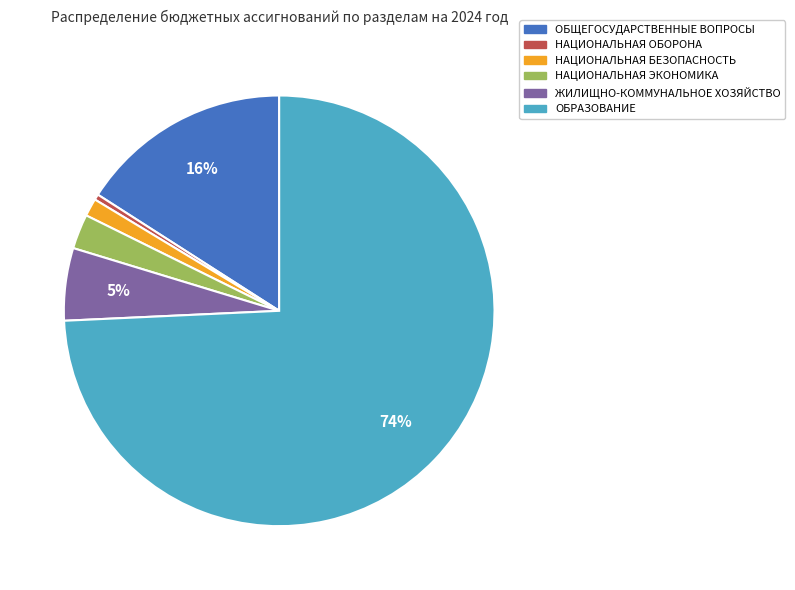

To the nearest percent, what is the average slice percentage?

17%